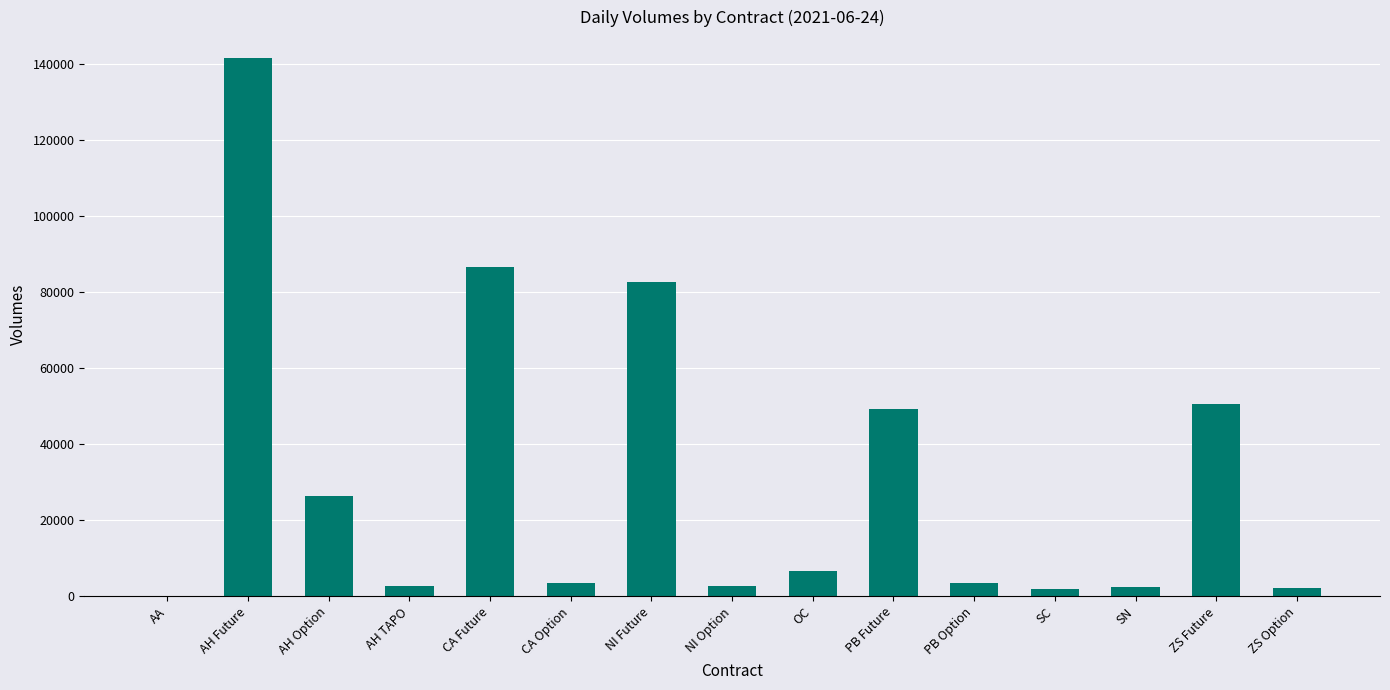

What is the sum of all values?

462102